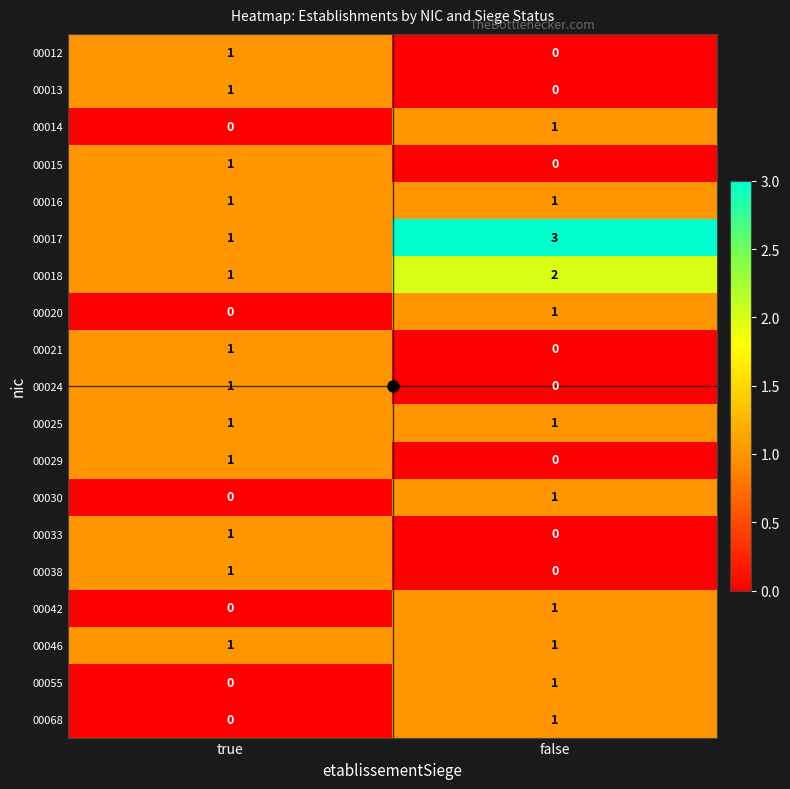

Which series has the largest range (max minus min)?

00017